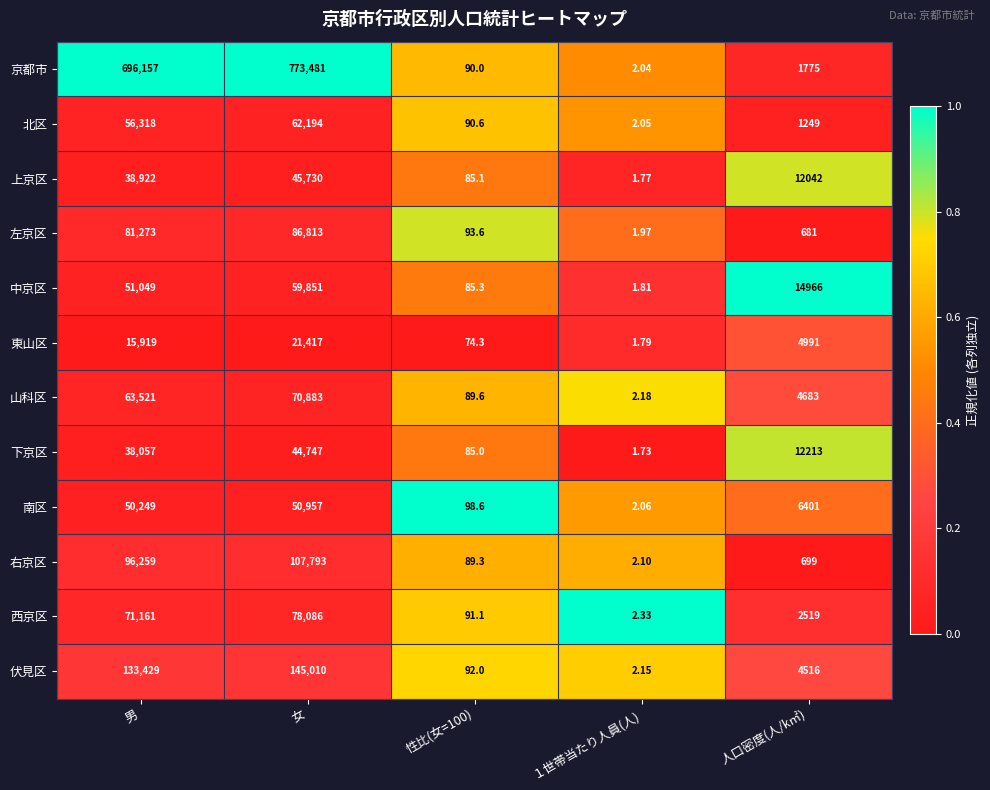

Which series changed the most between 女 and 性比(女=100)?

京都市